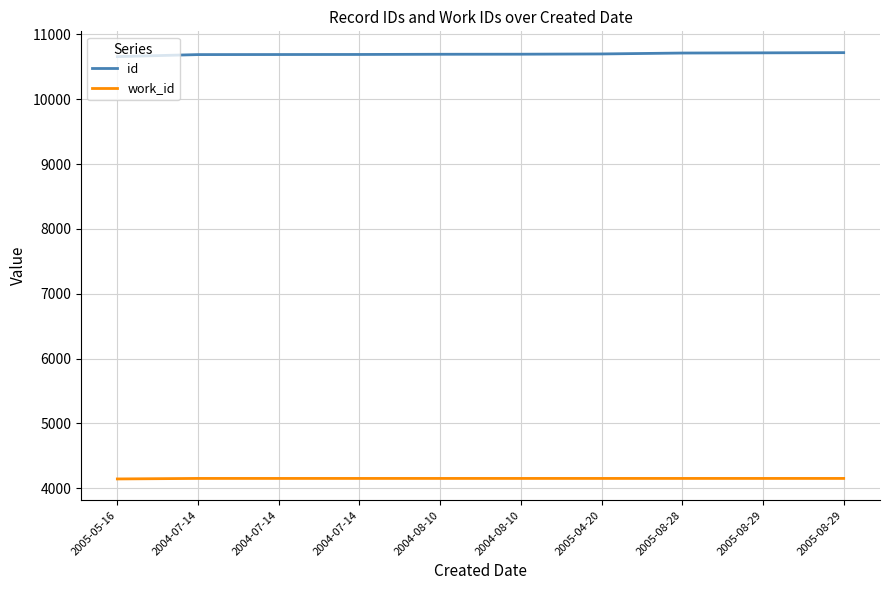

At which label does id reach its peak?

2005-08-29